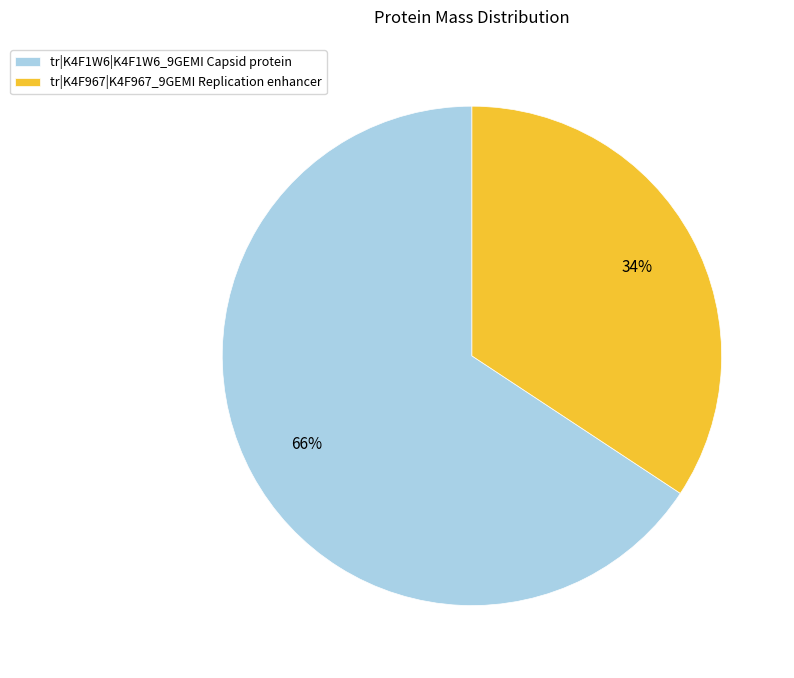

Which has a higher value, tr|K4F967|K4F967_9GEMI Replication enhancer or tr|K4F1W6|K4F1W6_9GEMI Capsid protein?

tr|K4F1W6|K4F1W6_9GEMI Capsid protein